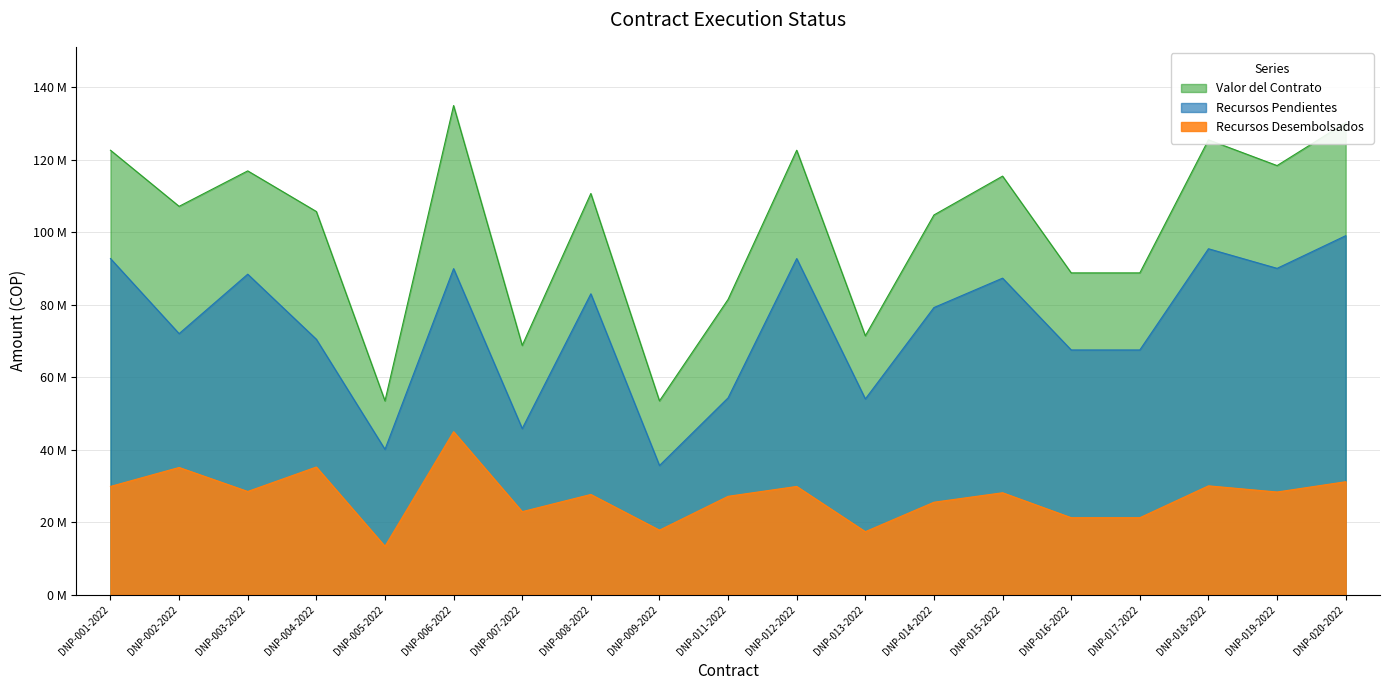

The value of Recursos Pendientes at DNP-001-2022 is 92700000. True or false?

True